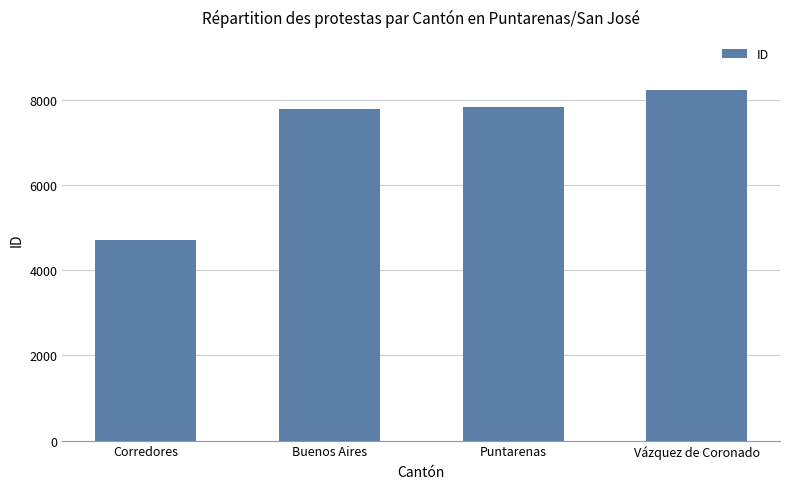

What is the change in value from Corredores to Puntarenas?

+3113